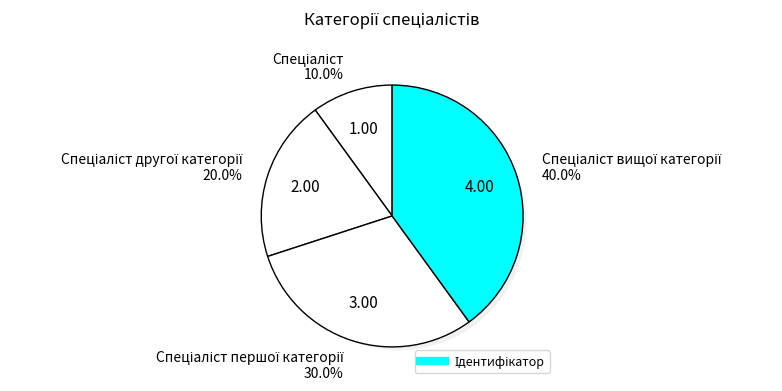

To the nearest percent, what is the average slice percentage?

25%